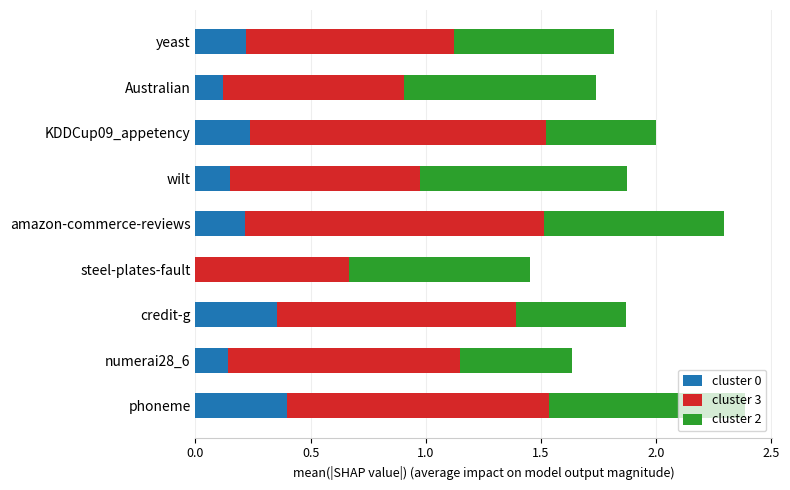

How many categories are shown in the chart?

9